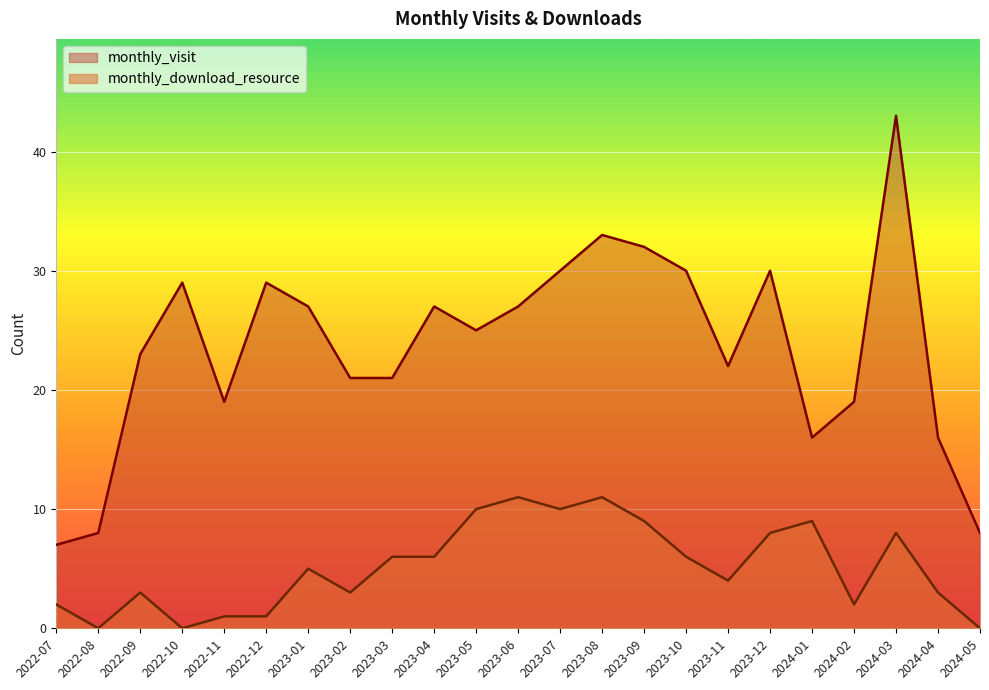

What is the spread (max minus min) of values at 2023-04?

21